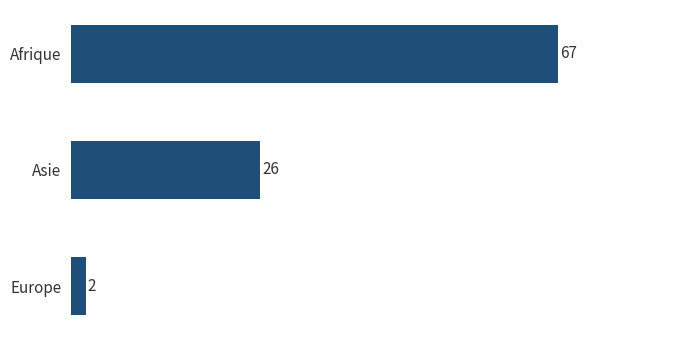

The chart shows a value of 26 at Asie. True or false?

True